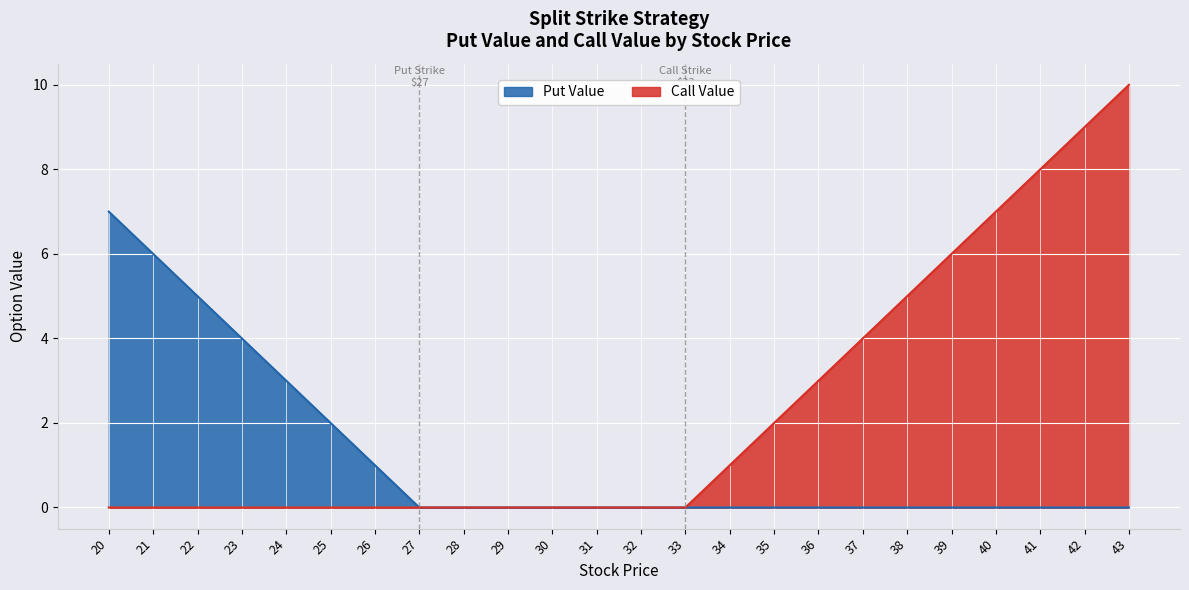

What is the difference between the highest and lowest values at 21?

6